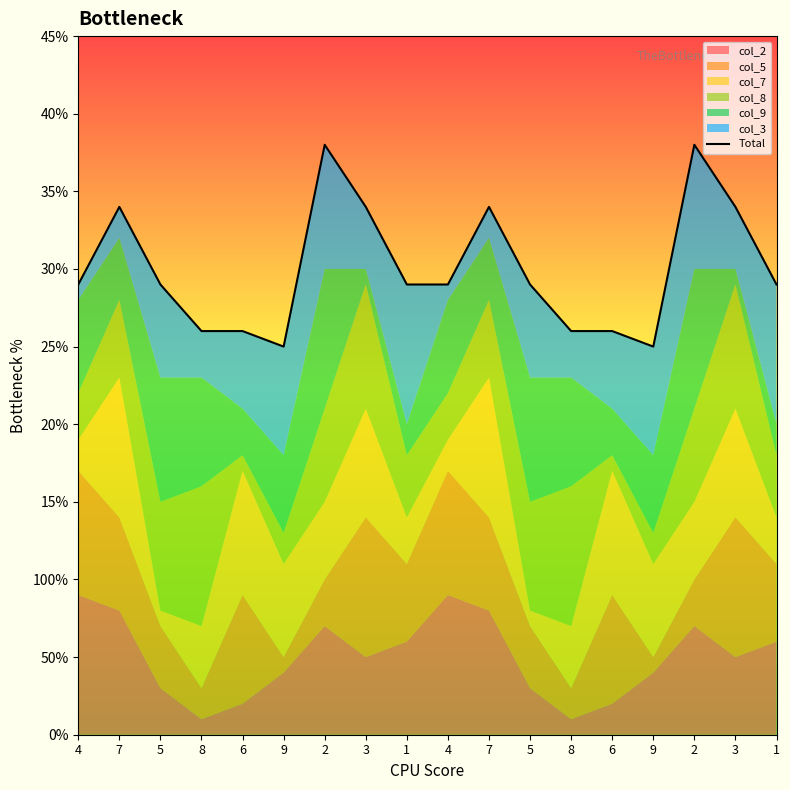

Reading left to right, extract all data points from this chart.

4=29	7=34	5=29	8=26	6=26	9=25	2=38	3=34	1=29	4=29	7=34	5=29	8=26	6=26	9=25	2=38	3=34	1=29